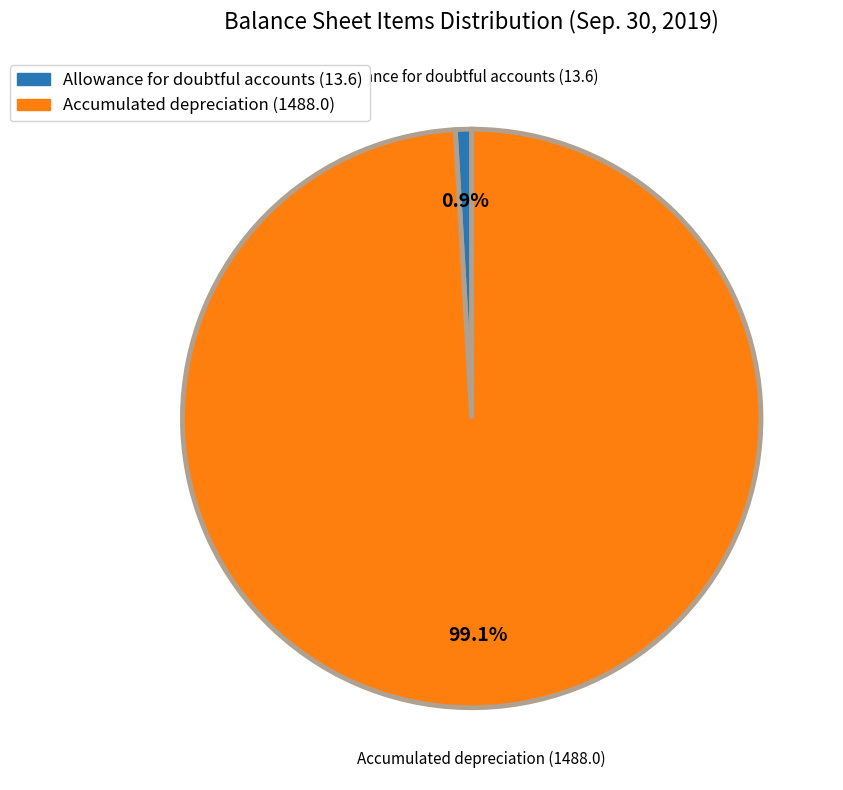

What is the majority slice?

Accumulated depreciation